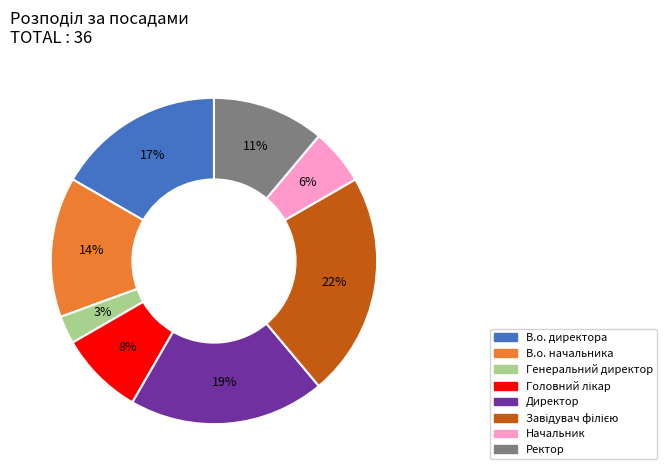

Is there any slice that represents more than half of the pie?

No